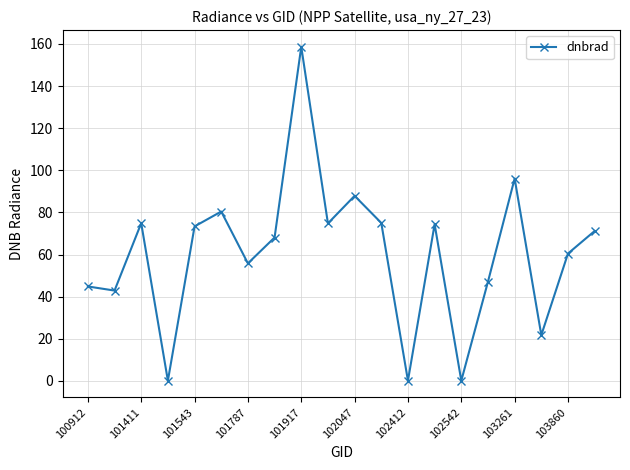

What is the difference between the maximum and second lowest values?

158.5